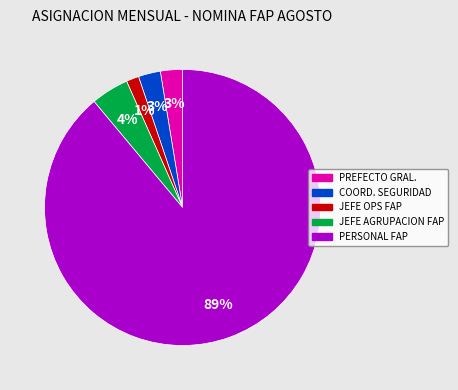

To the nearest percent, what is the average slice percentage?

20%